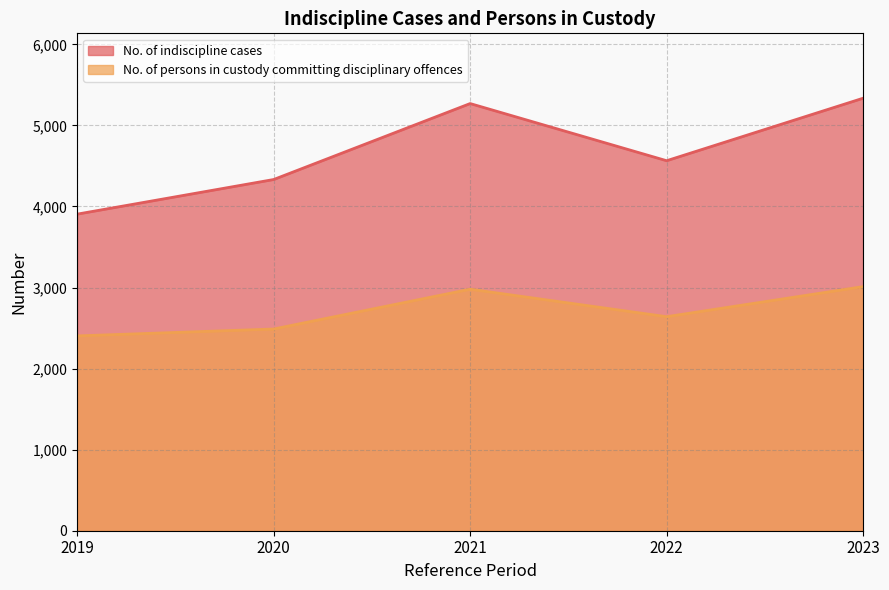

List the series in order of their overall mean, lowest first.

No. of persons in custody committing disciplinary offences, No. of indiscipline cases